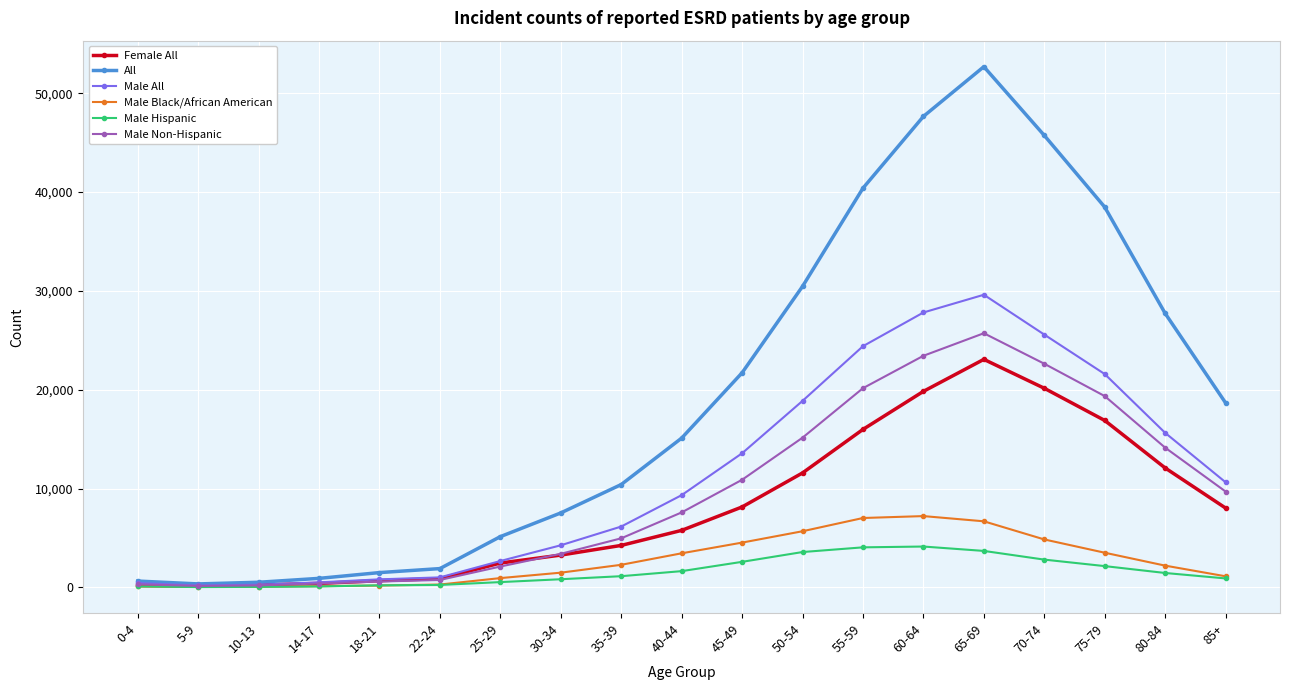

At 65-69, list the series in order from smallest to largest.

Male Hispanic, Male Black/African American, Female All, Male Non-Hispanic, Male All, All